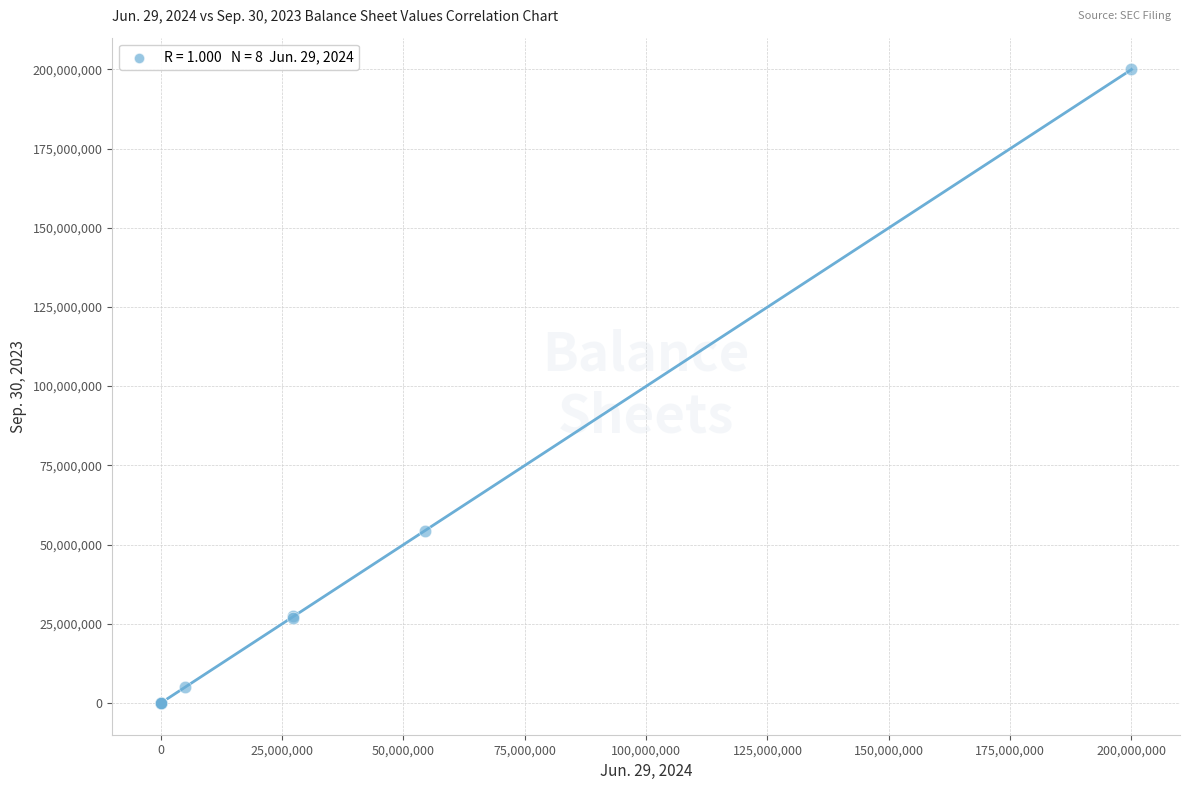

What Y value in the scatter plot is closest to 100000000?

54297000.0